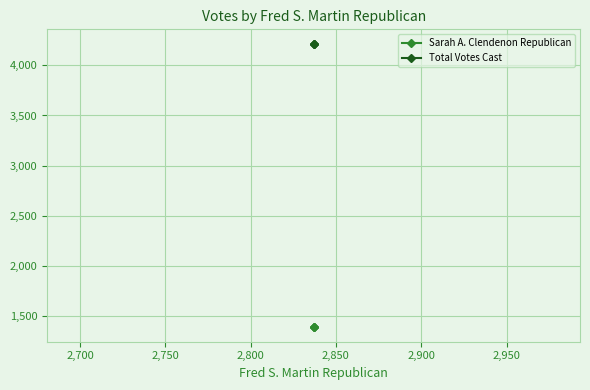

Which series has the largest total across all categories?

Total Votes Cast